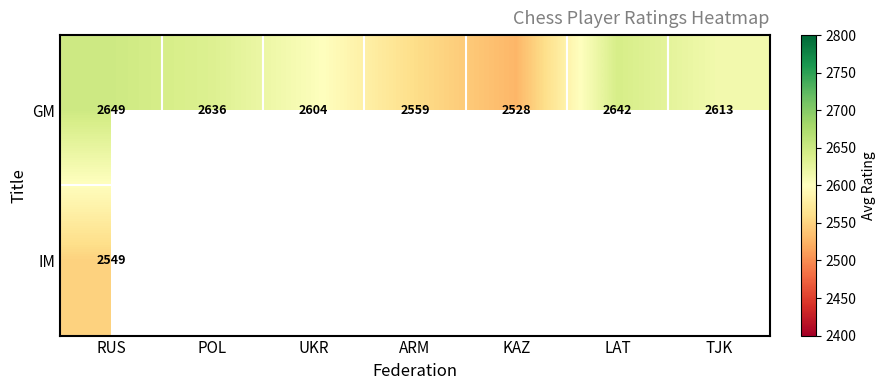

Rank the categories by GM value from highest to lowest.

RUS, LAT, POL, TJK, UKR, ARM, KAZ